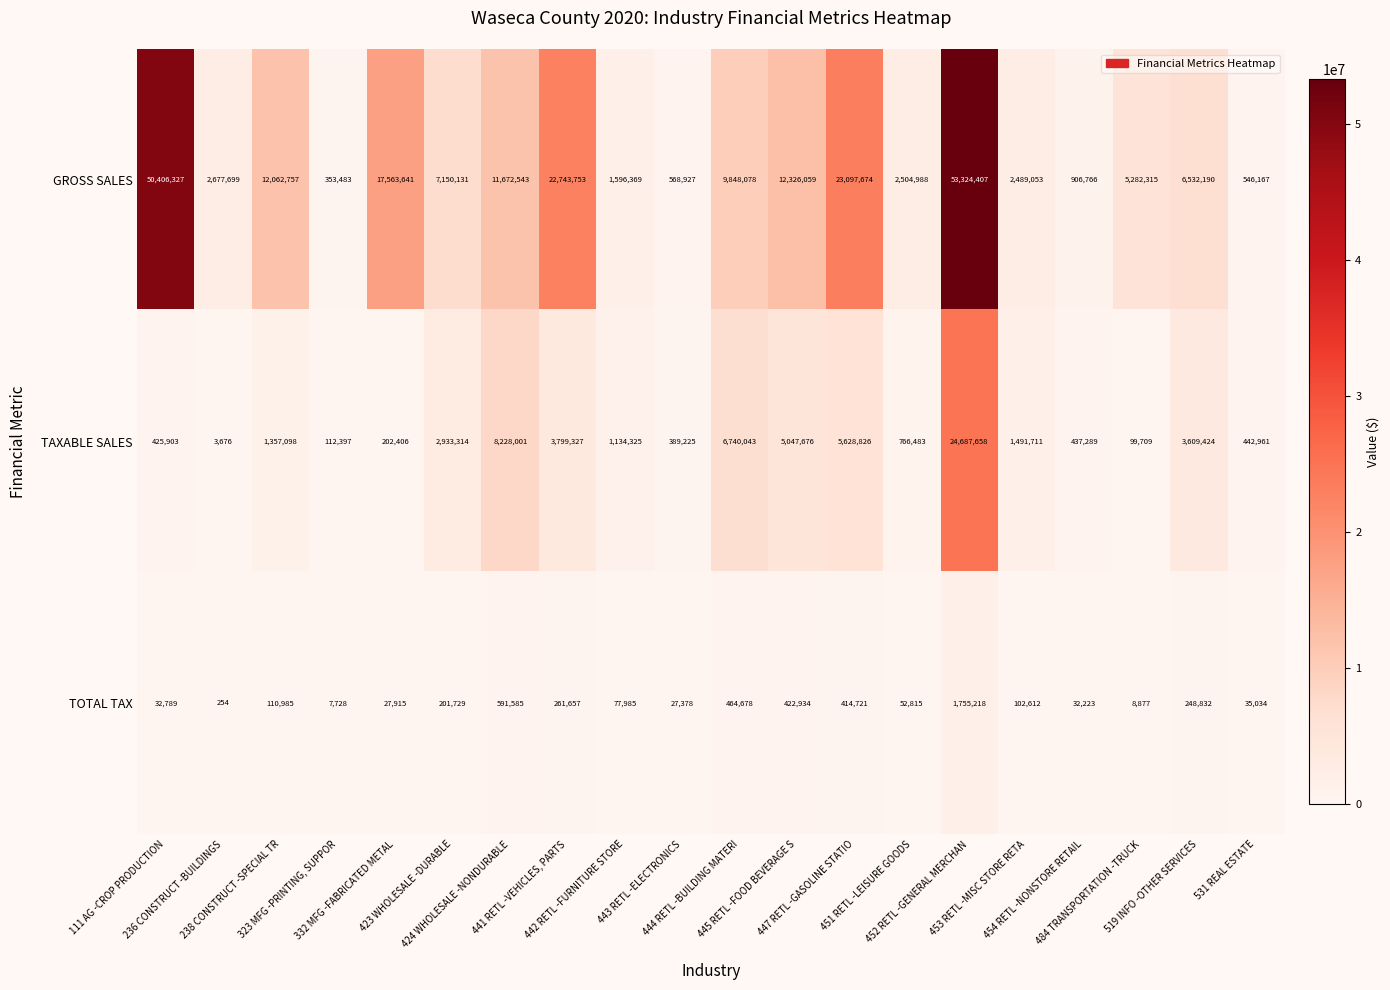

Rank the series by their average value, from lowest to highest.

TOTAL TAX, TAXABLE SALES, GROSS SALES